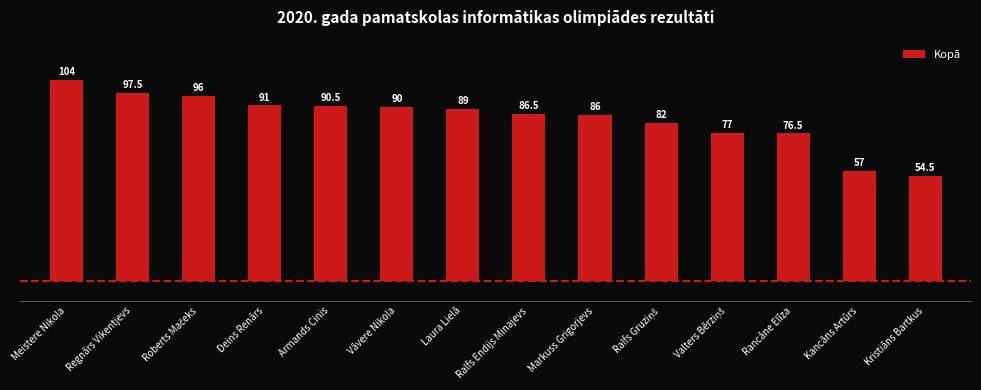

What is the average value?

84.1